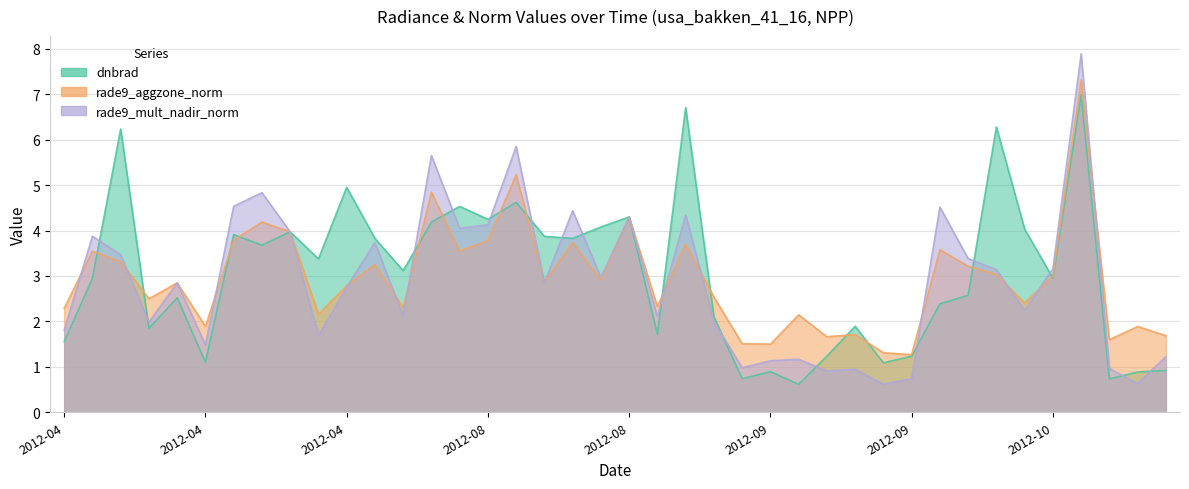

True or false: rade9_aggzone_norm has more than 1 interior local peaks.

True